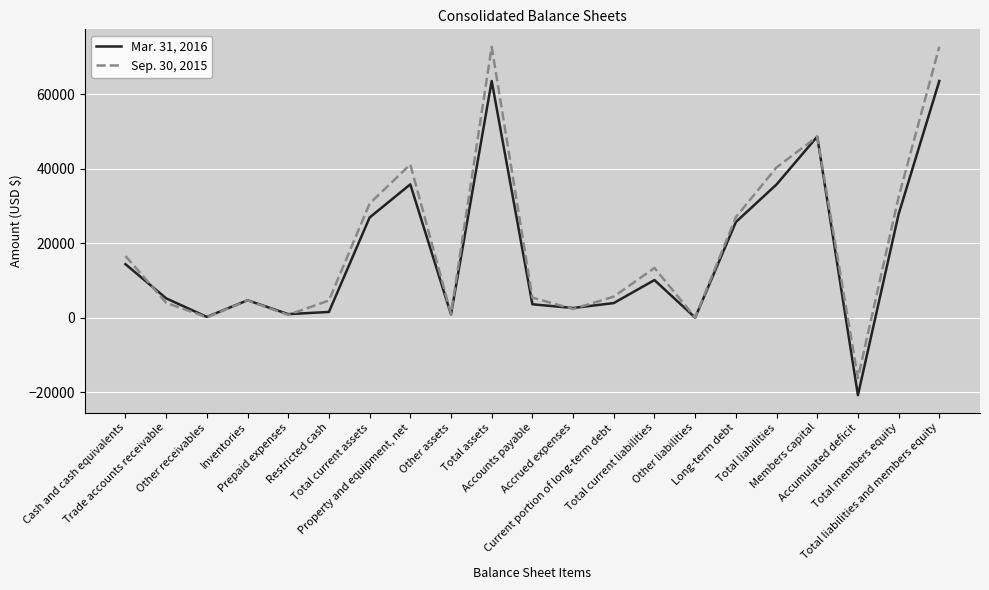

At how many categories does at least one series exceed 13966?

9